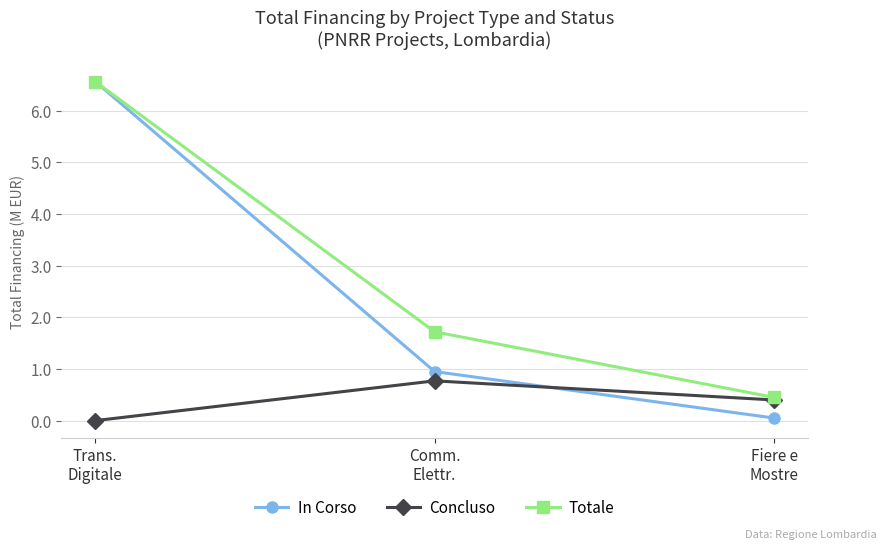

What is the sum of all Concluso values?

1.2